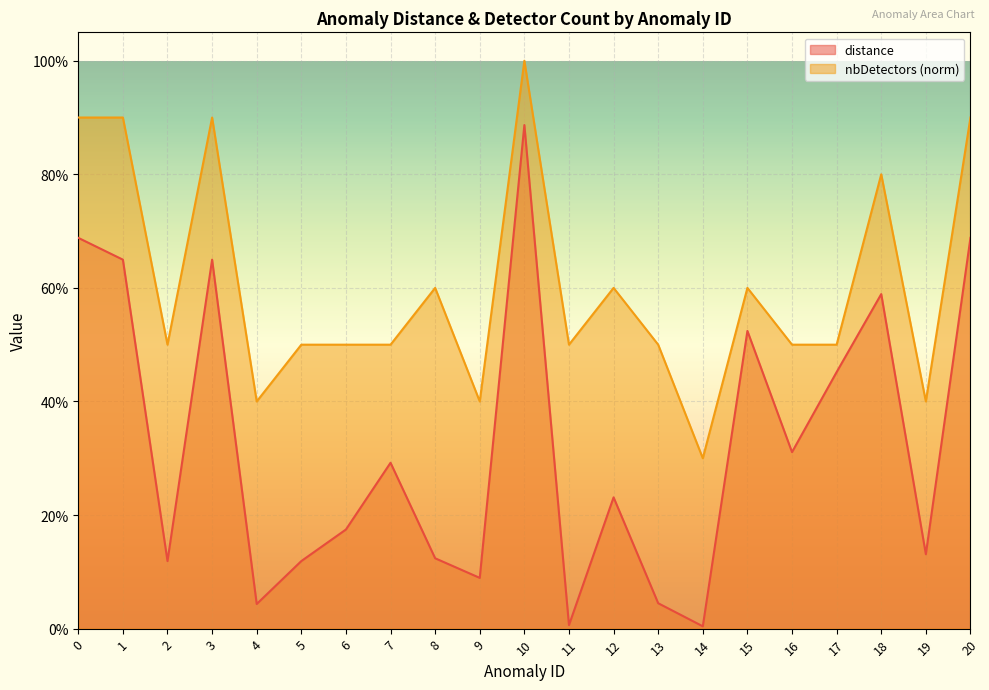

Rank the series by their average value, from lowest to highest.

distance, nbDetectors (norm)